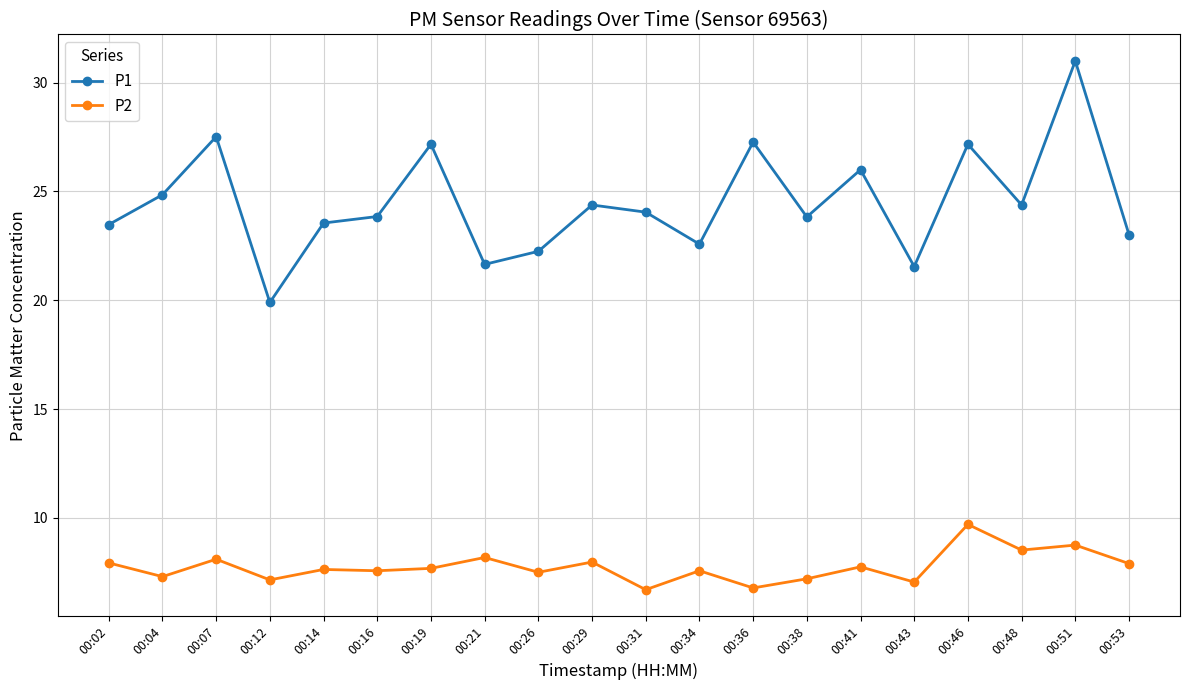

Rank the series by their maximum value, from lowest to highest.

P2, P1